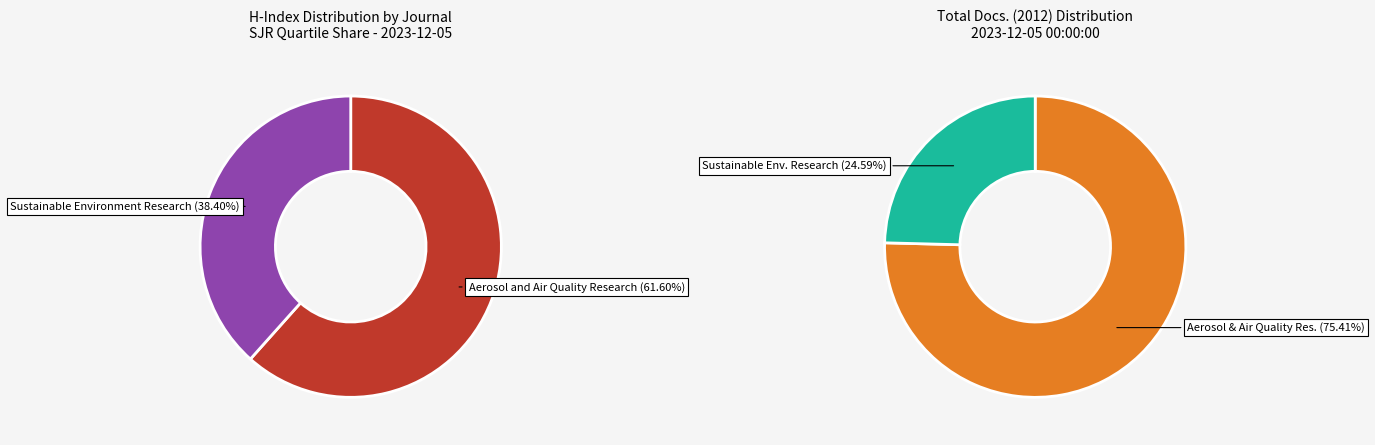

Which category accounts for the majority?

Aerosol and Air Quality Research (H=77)